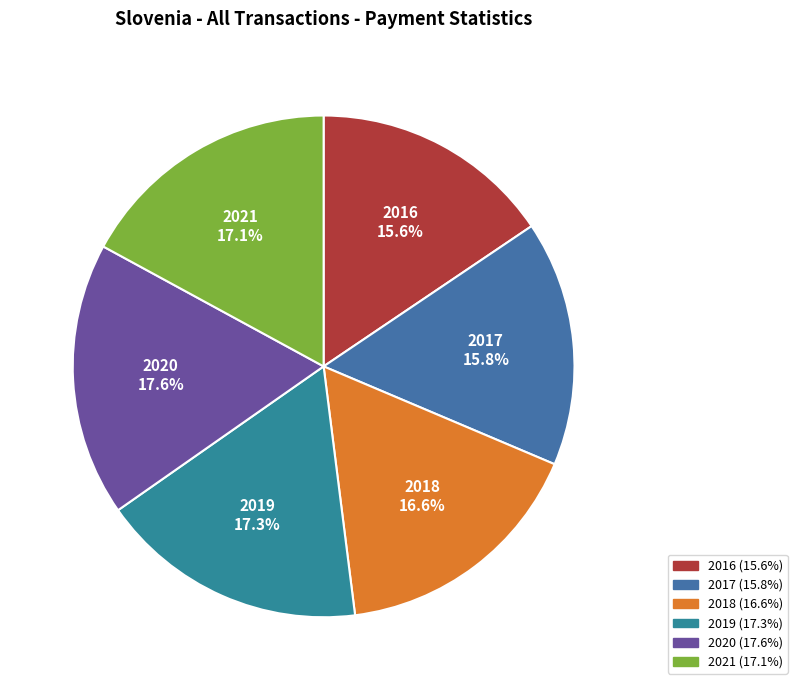

To the nearest percent, what is the average slice percentage?

17%